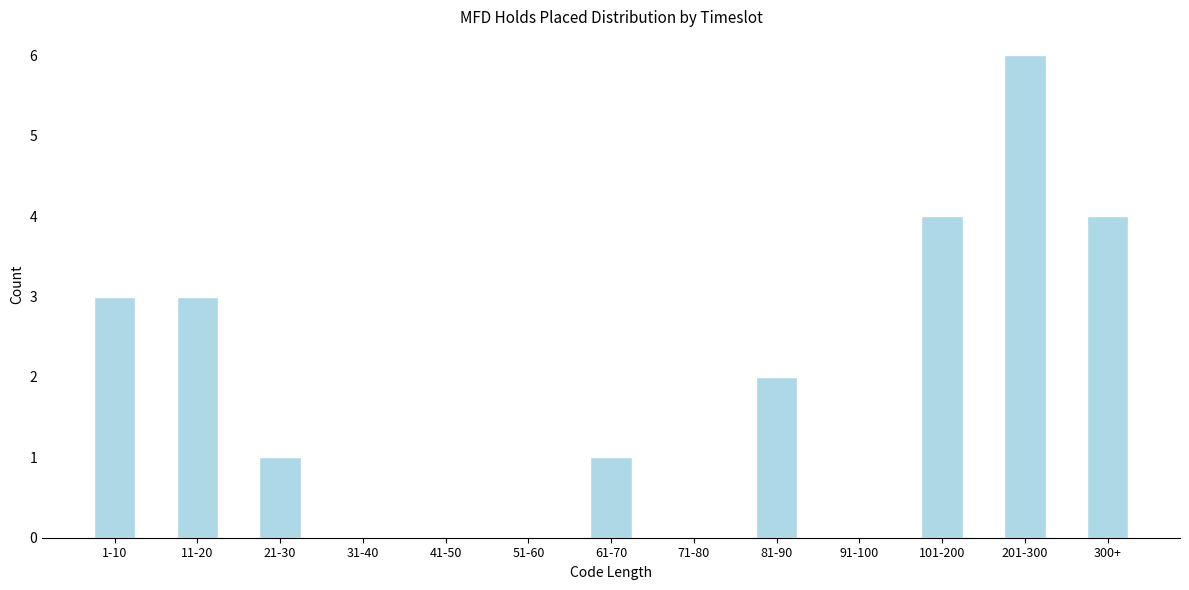

Reading left to right, list all the values displayed in this chart.

1-10=3	11-20=3	21-30=1	31-40=0	41-50=0	51-60=0	61-70=1	71-80=0	81-90=2	91-100=0	101-200=4	201-300=6	300+=4